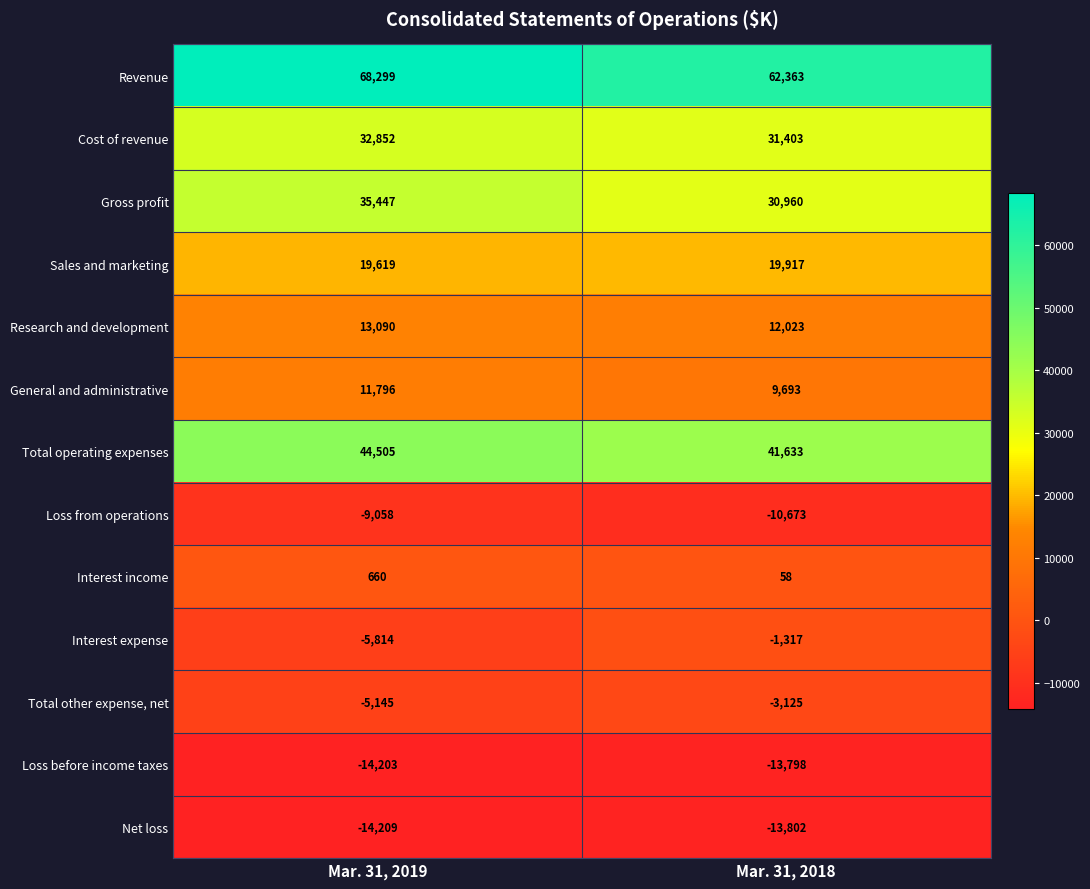

Reading left to right, transcribe all the data shown in this chart.

Revenue: 68299	62363
Cost of revenue: 32852	31403
Gross profit: 35447	30960
Sales and marketing: 19619	19917
Research and development: 13090	12023
General and administrative: 11796	9693
Total operating expenses: 44505	41633
Loss from operations: -9058	-10673
Interest income: 660	58
Interest expense: -5814	-1317
Total other expense, net: -5145	-3125
Loss before income taxes: -14203	-13798
Net loss: -14209	-13802